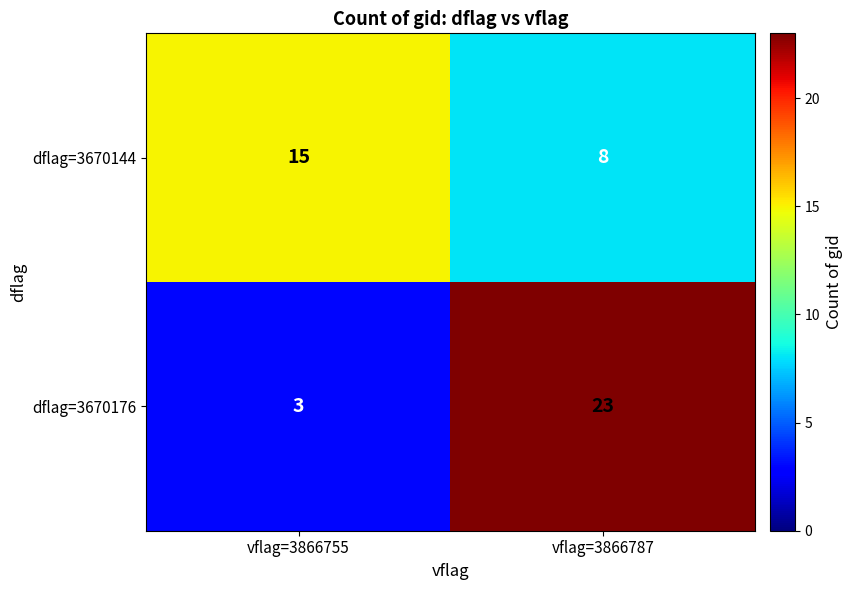

Which series has the largest range (max minus min)?

dflag=3670176